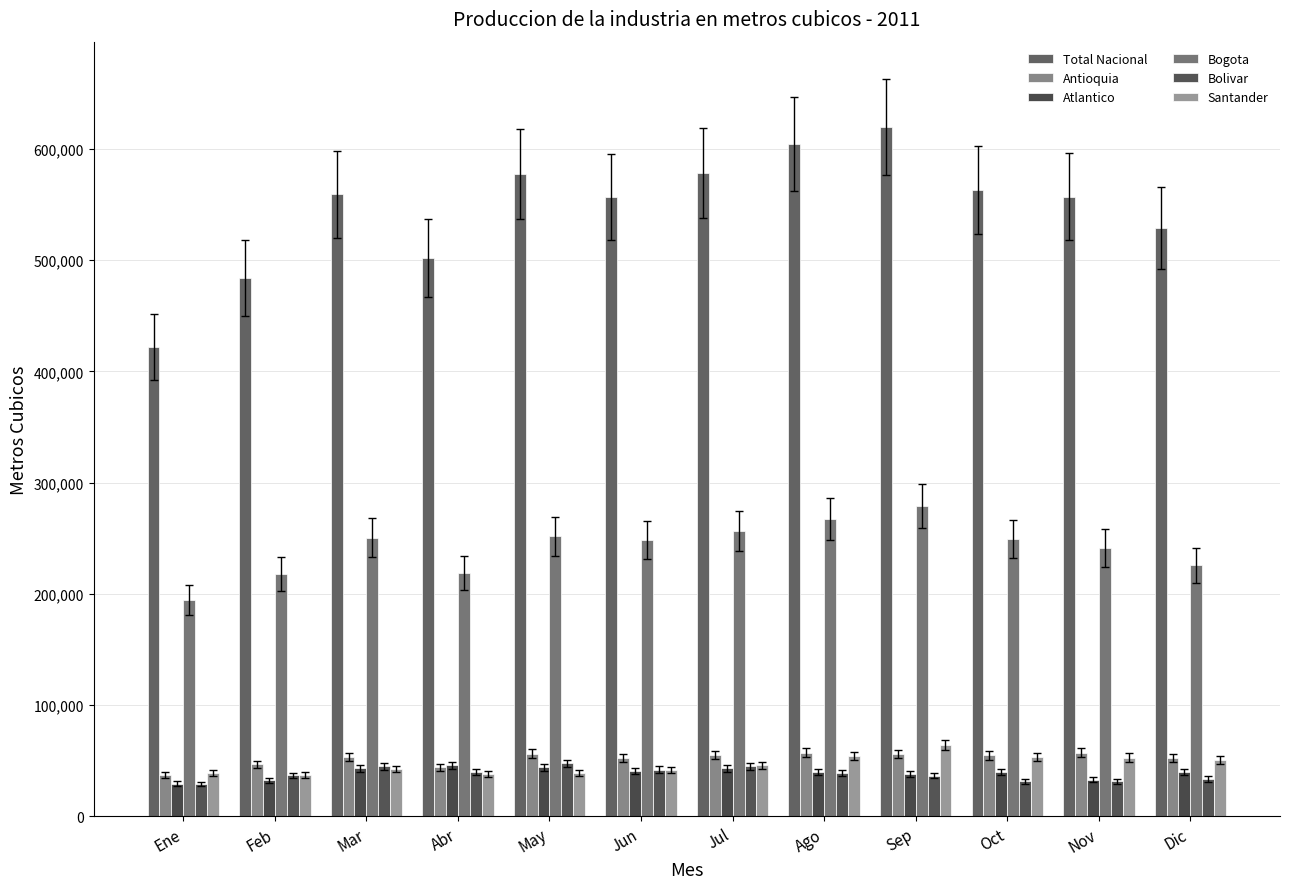

What is the label of the 7th bar from the right?

Jun